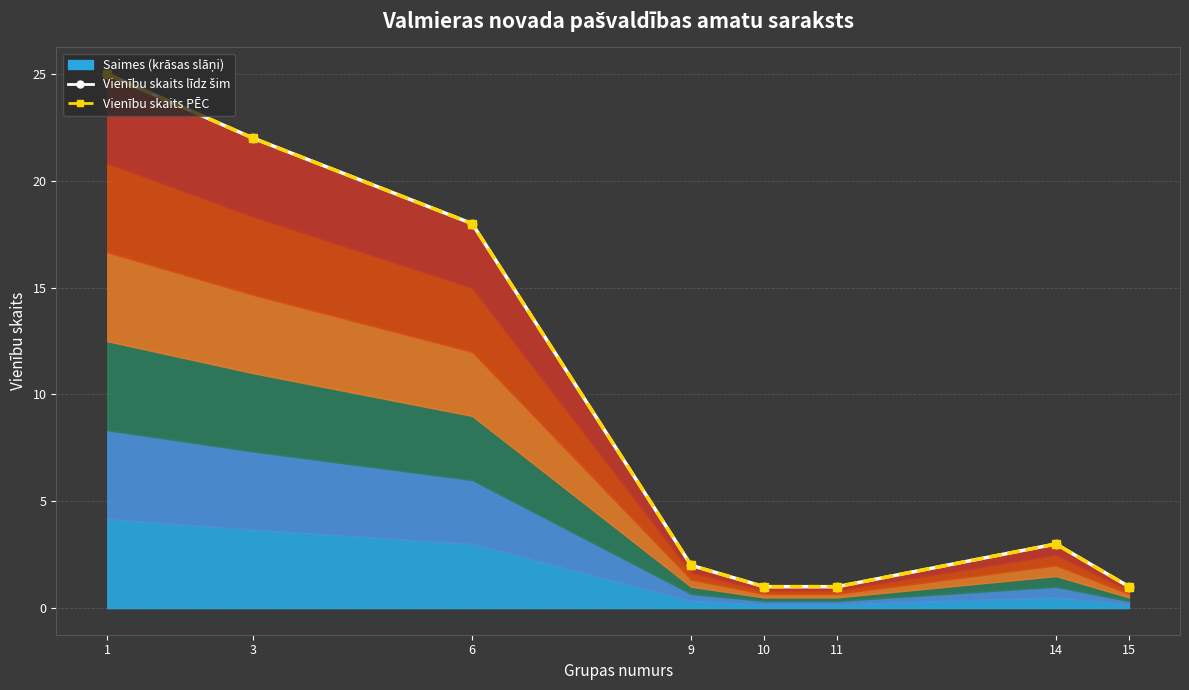

Between 14 and 11, which is larger?

14